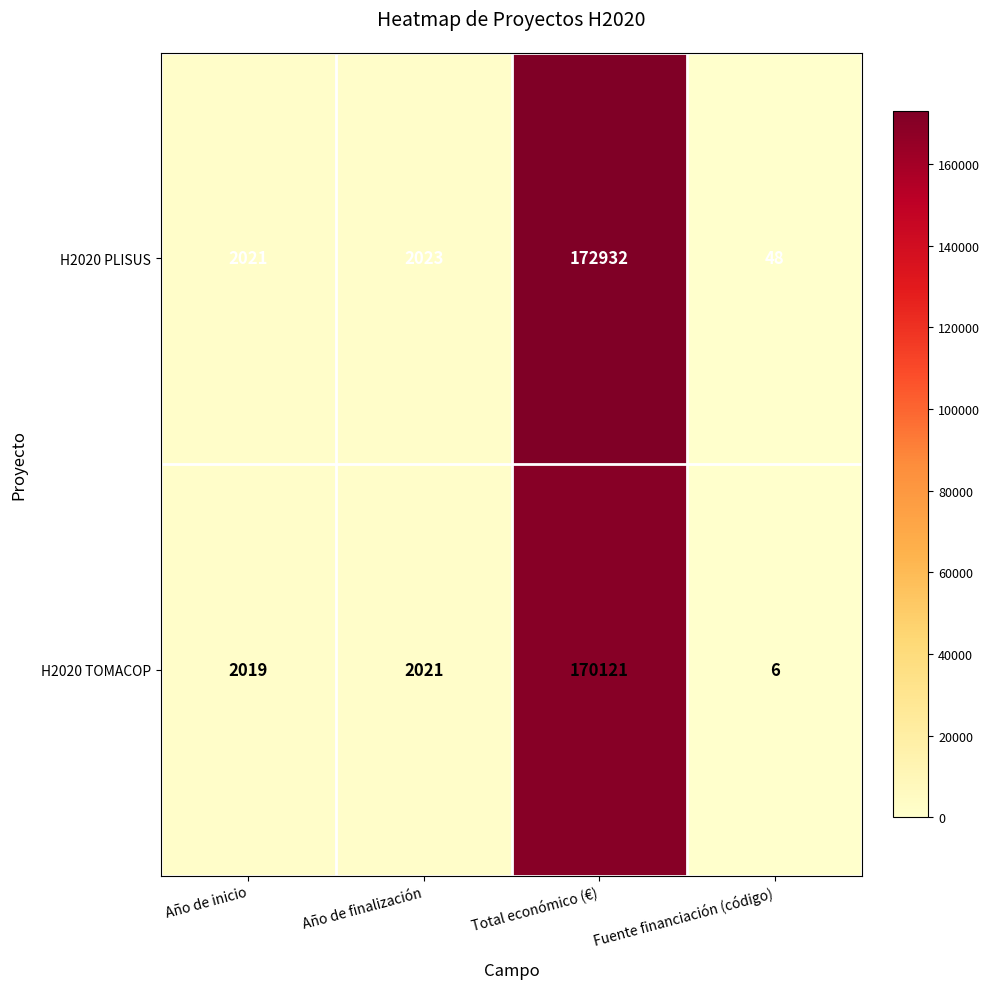

Reading right to left, transcribe all the data shown in this chart.

H2020 PLISUS: Fuente financiación (código)=48	Total económico (€)=172932	Año de finalización=2023	Año de inicio=2021
H2020 TOMACOP: Fuente financiación (código)=6	Total económico (€)=170121	Año de finalización=2021	Año de inicio=2019